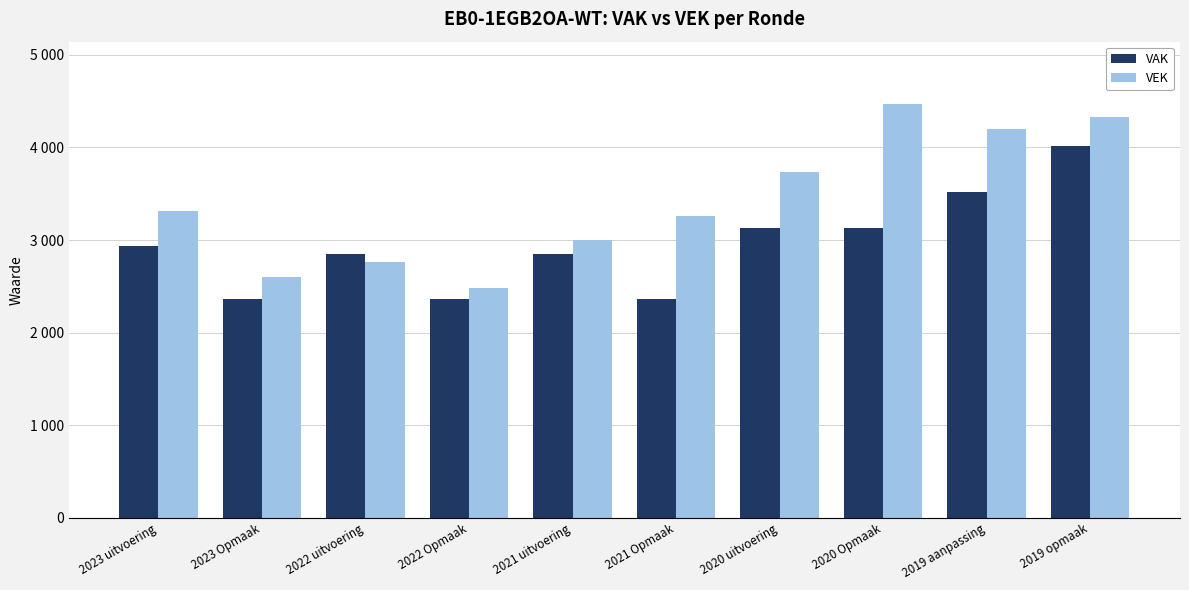

Does the chart contain any negative values?

No